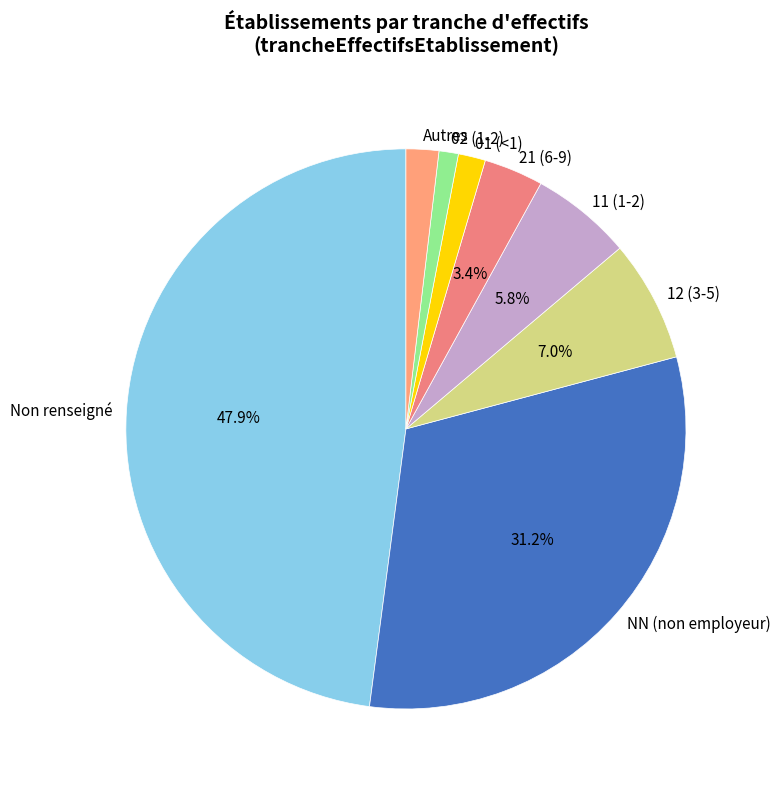

How many segments does this pie chart have?

8